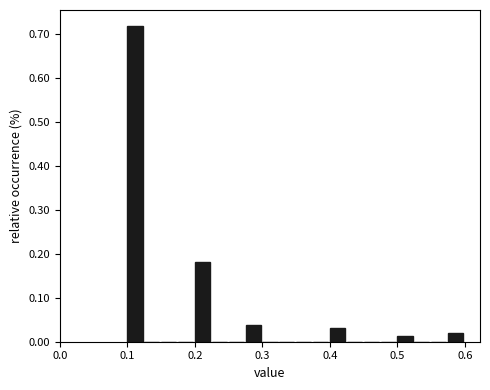

Around what value on the x-axis is the tallest bar? Give the approximate position of its centre, as read against the axis.

0.11